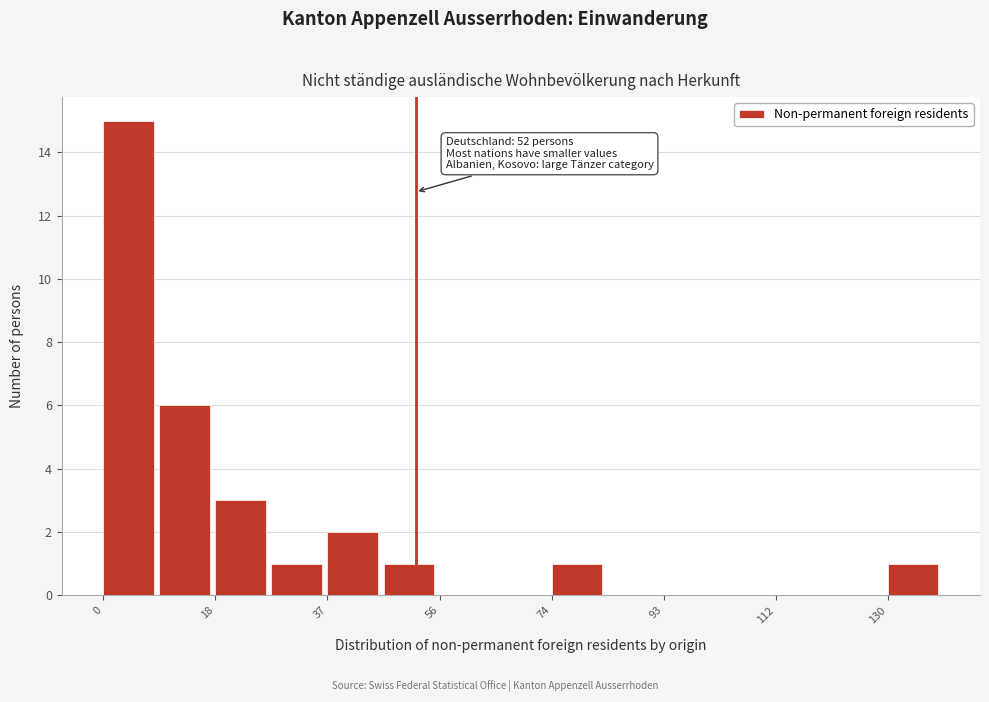

Over which range of the x-axis is the bar tallest?

0 to 10